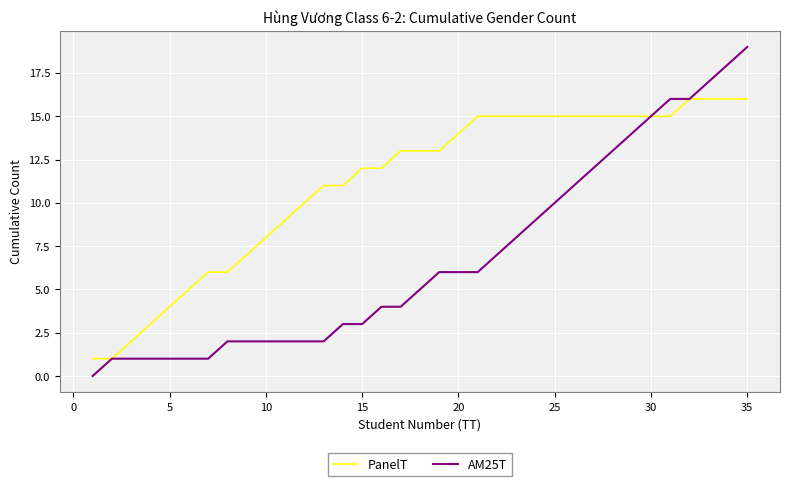

How many lines are shown in the chart?

2